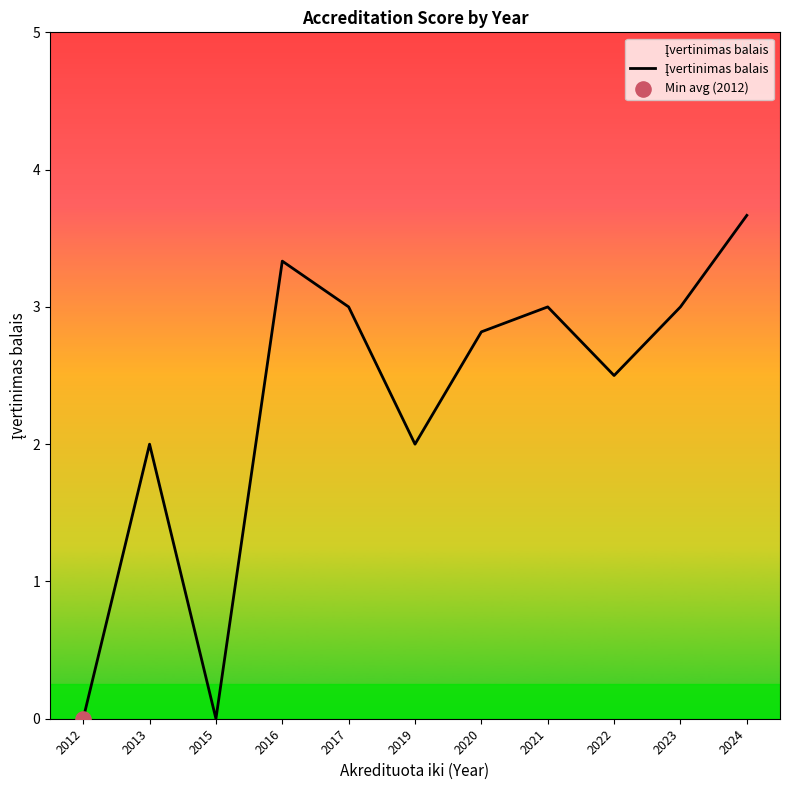

What is the ratio of the value at 2023 to the value at 2013?

1.5